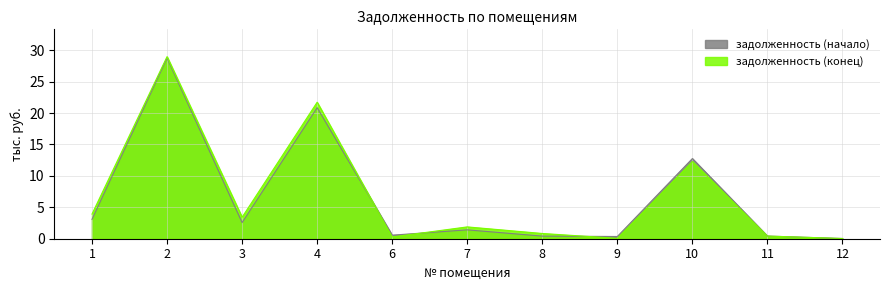

At 6, list the series in order from smallest to largest.

задолженность (конец), задолженность (начало)